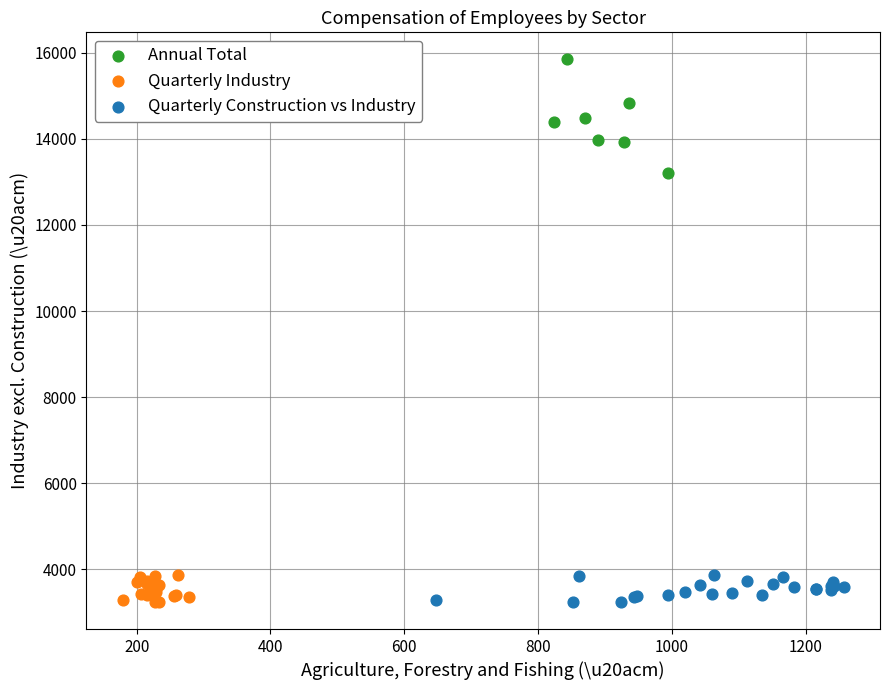

Which series has the widest spread of Y values?

Annual Total